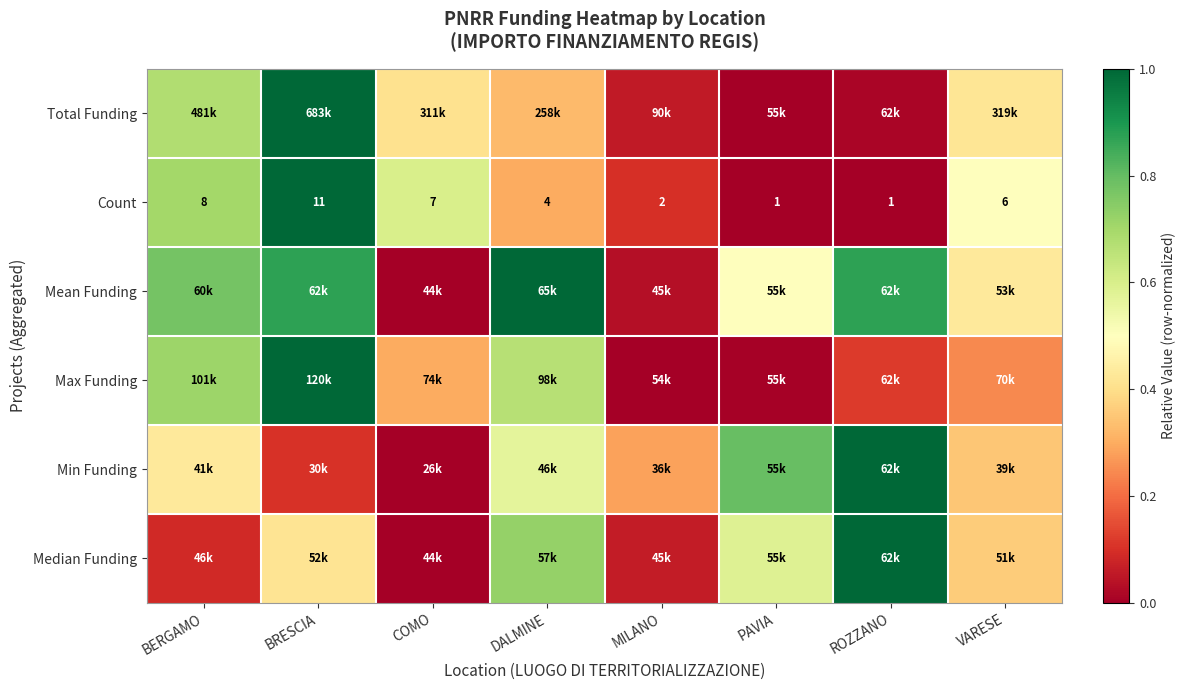

At which label is Count closest to 6?

VARESE